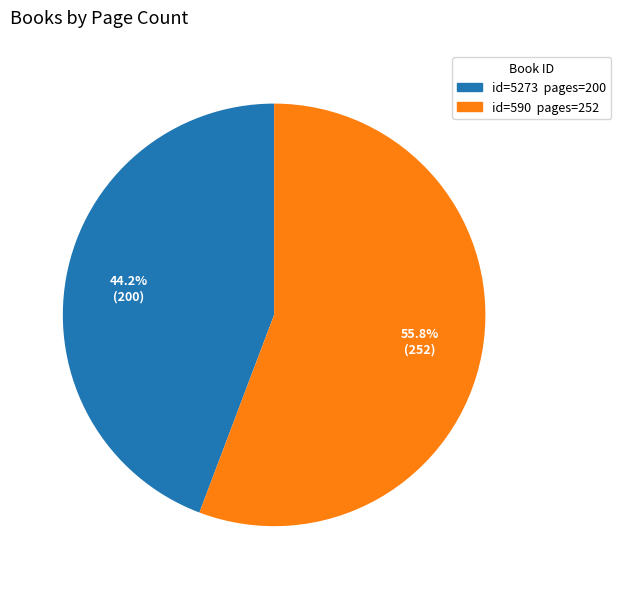

Is there any slice that represents more than half of the pie?

Yes